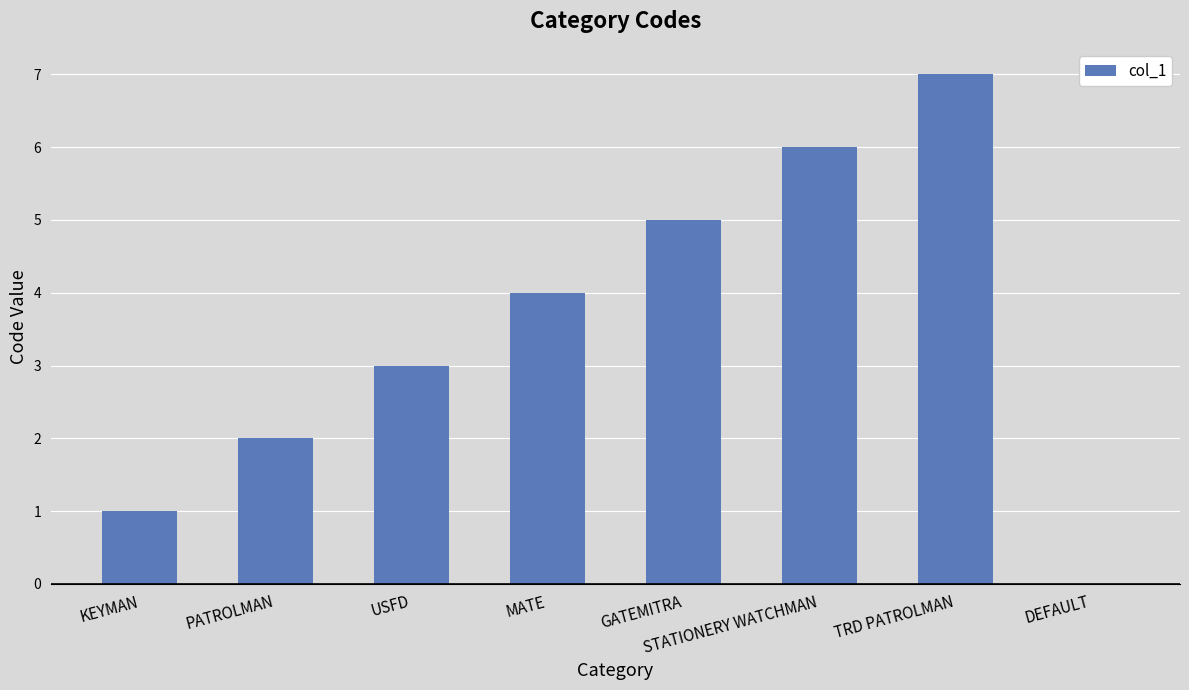

Reading left to right, list all the values displayed in this chart.

1	2	3	4	5	6	7	0